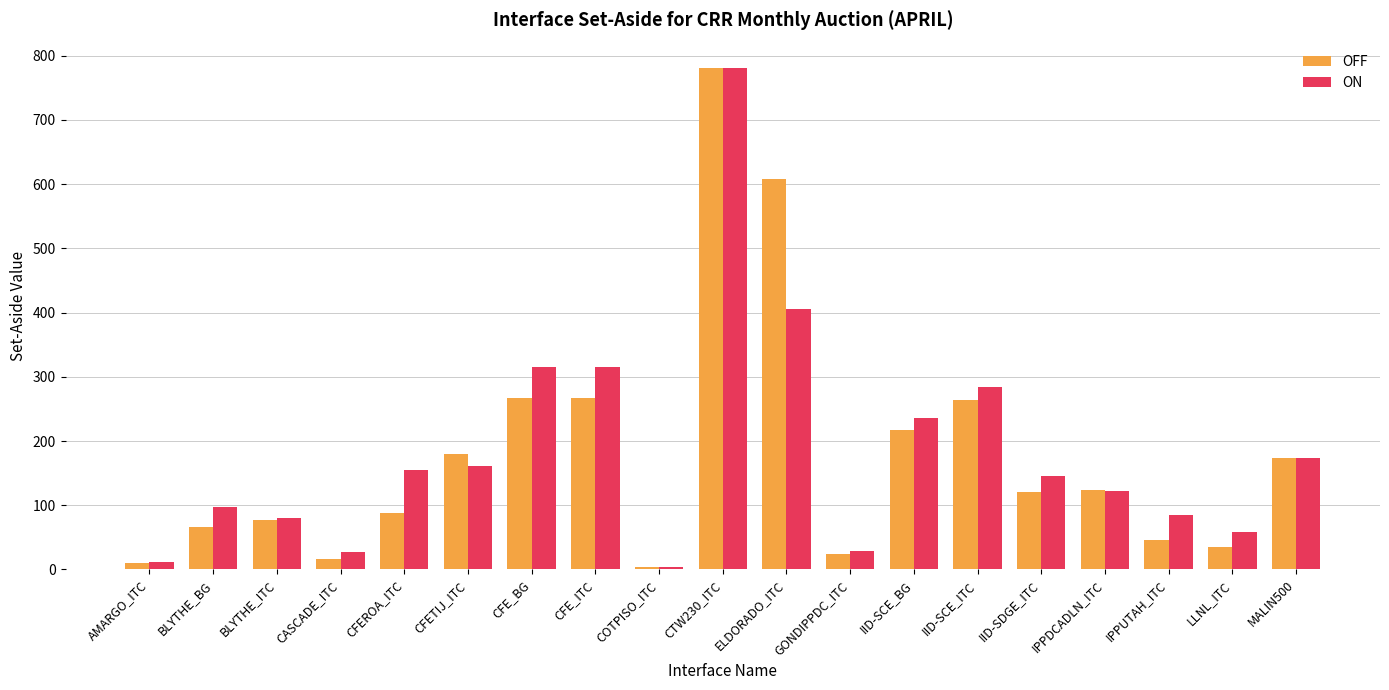

Rank the series at CFE_BG from lowest to highest value.

OFF, ON